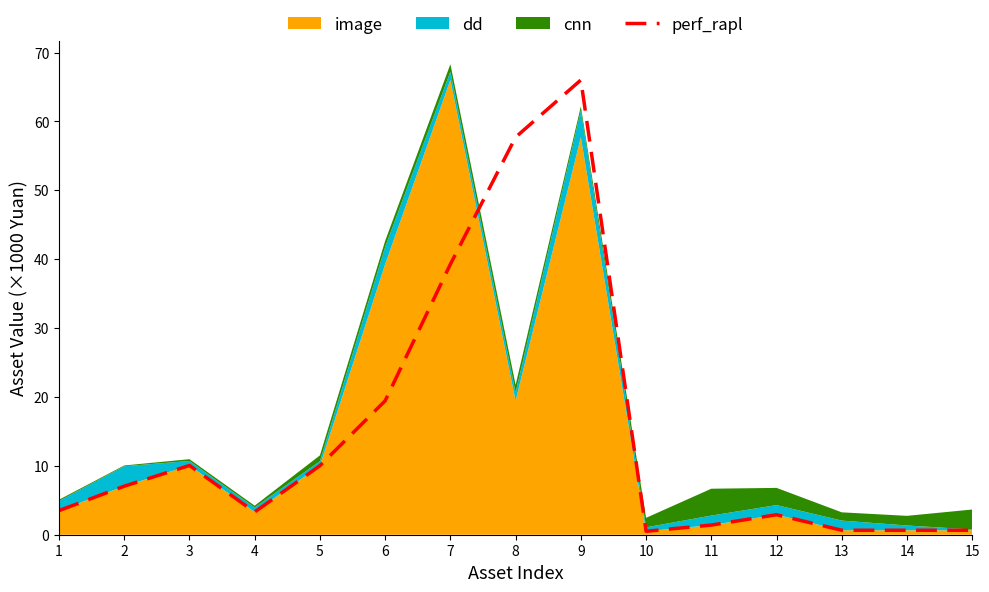

Is it true that the value at 13 is 0.7?

True